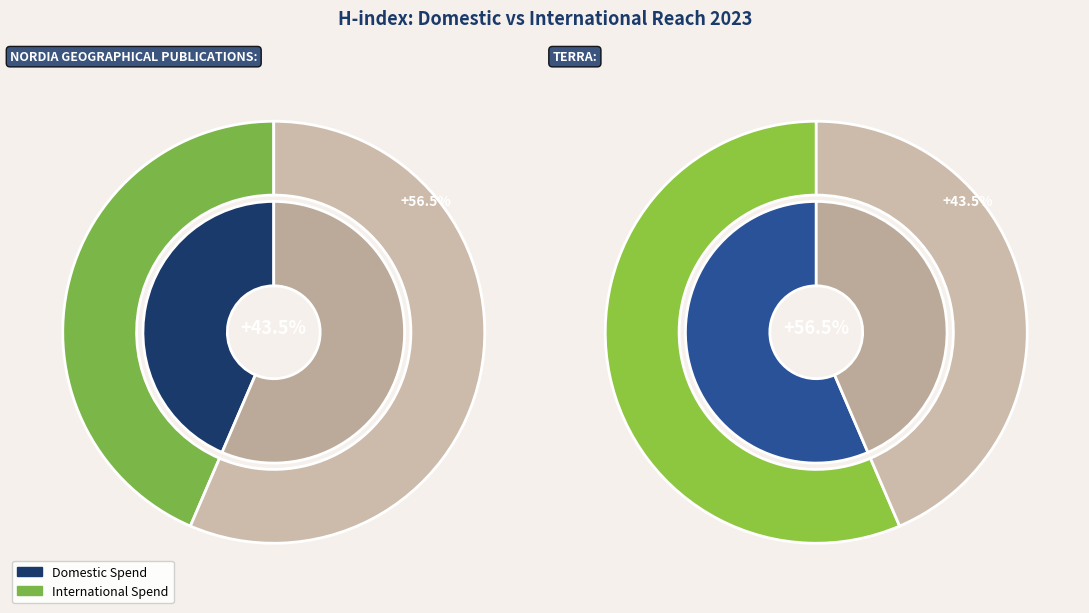

How many segments does this pie chart have?

2